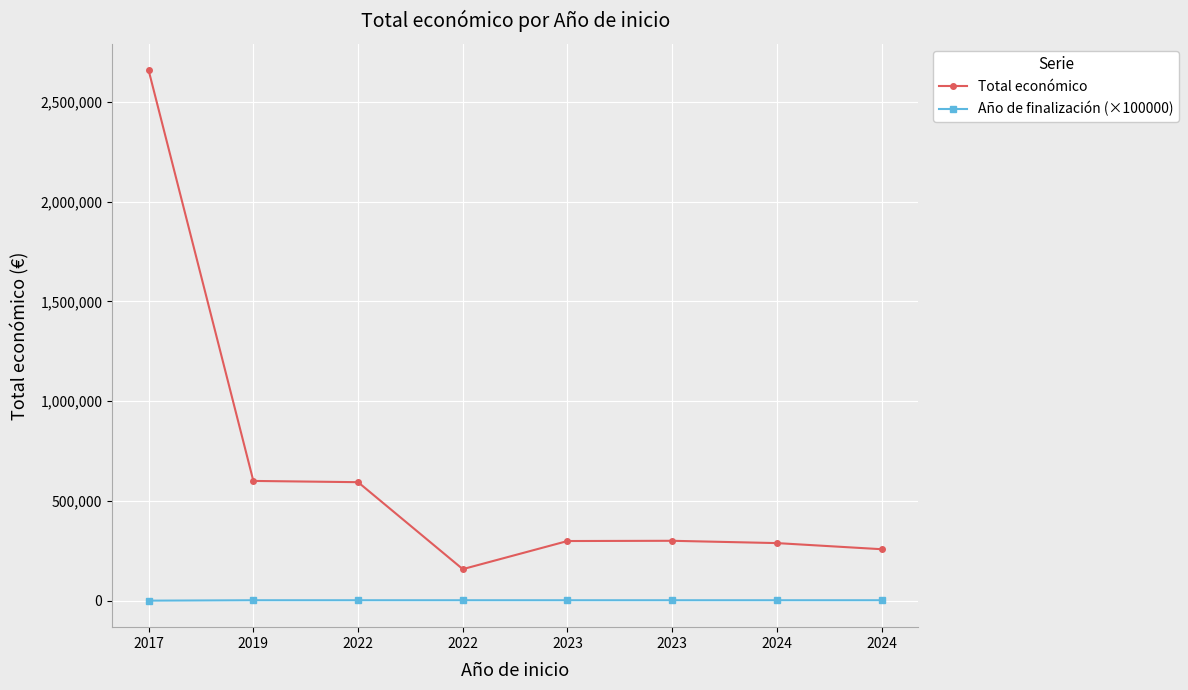

How many interior local valleys does the Total económico series have?

1